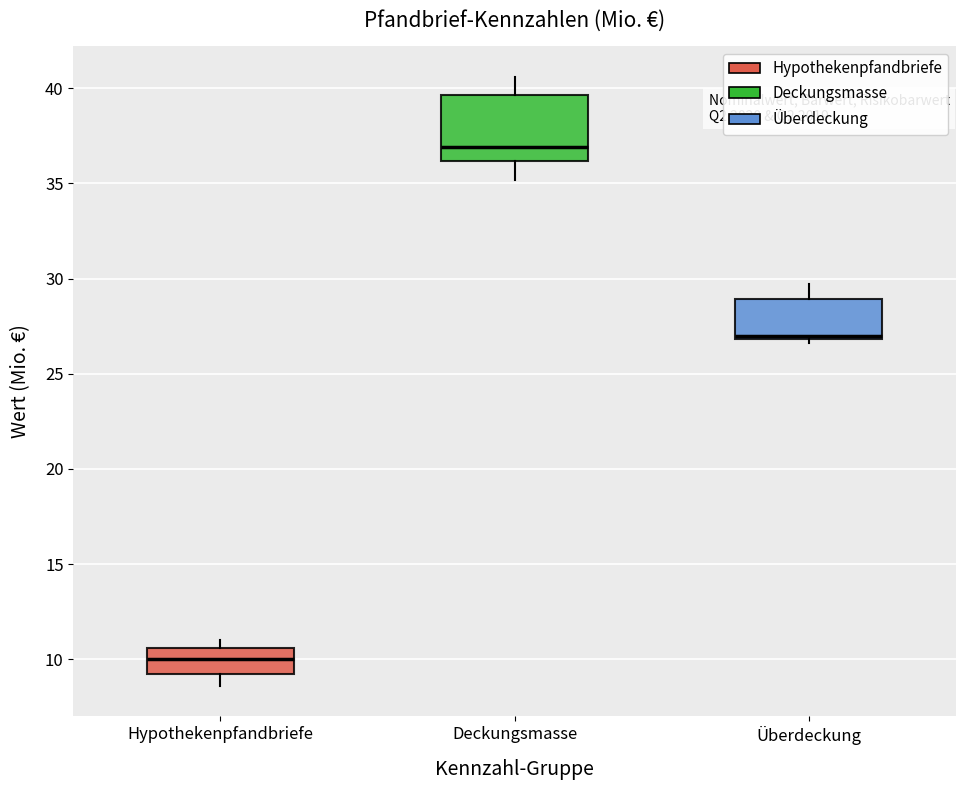

Reading left to right, read every box against the y-axis: the position of its median line, the range the box covers, and the ends of its whiskers. The values are not printed on the chart, so give them approximately, as read against the axis.

Hypothekenpfandbriefe: median 10.0, box 9.5 to 10.5, whiskers 8.5 to 11.0
Deckungsmasse: median 37.0, box 36.0 to 39.5, whiskers 35.0 to 40.5
Überdeckung: median 27.0, box 27.0 to 29.0, whiskers 26.5 to 29.5